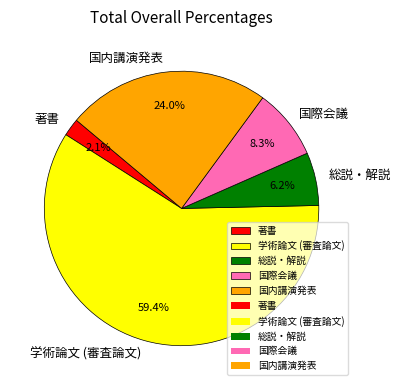

Which has a higher value, 国内講演発表 or 国際会議?

国内講演発表